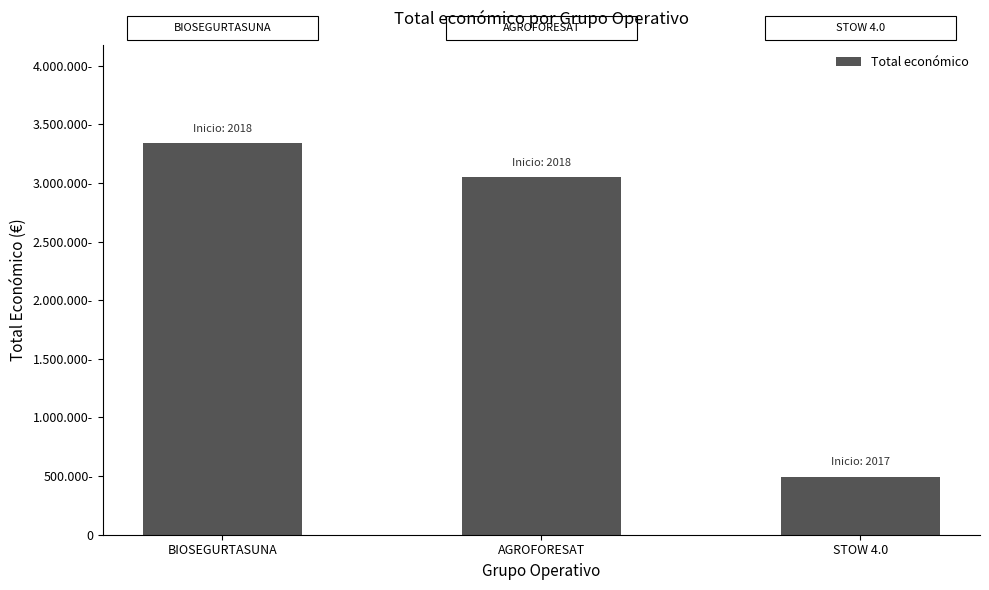

What is the label of the 3rd bar from the left?

STOW 4.0